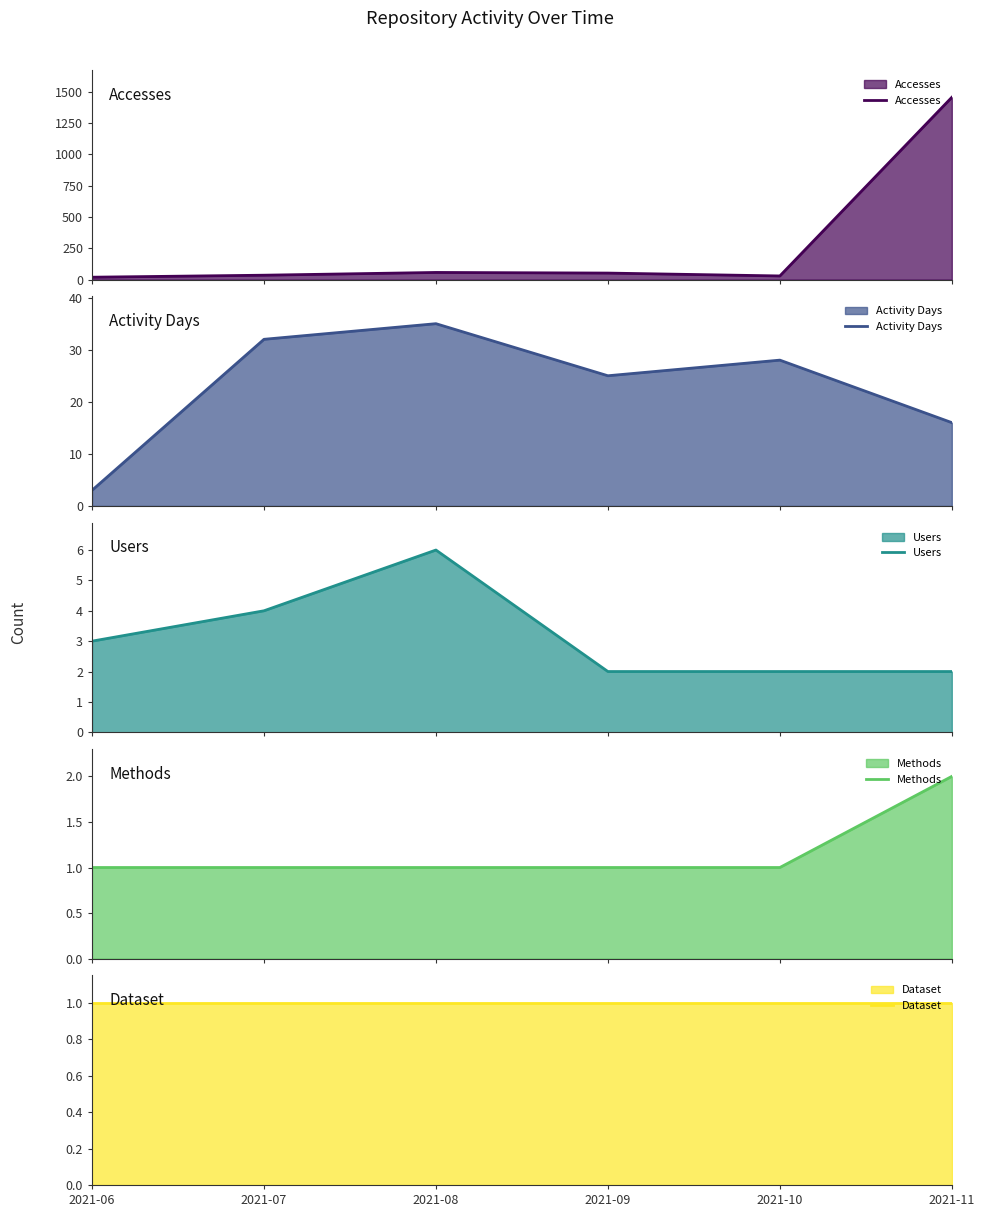

What is the difference between the highest and lowest values at 2021-06?

18